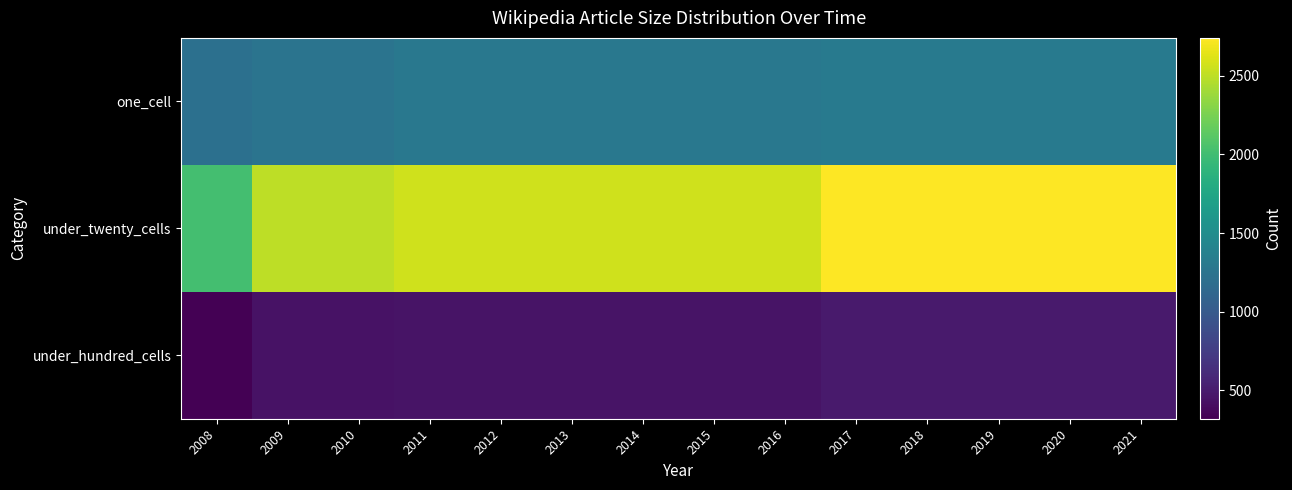

List the series in order of their overall mean, lowest first.

under_hundred_cells, one_cell, under_twenty_cells